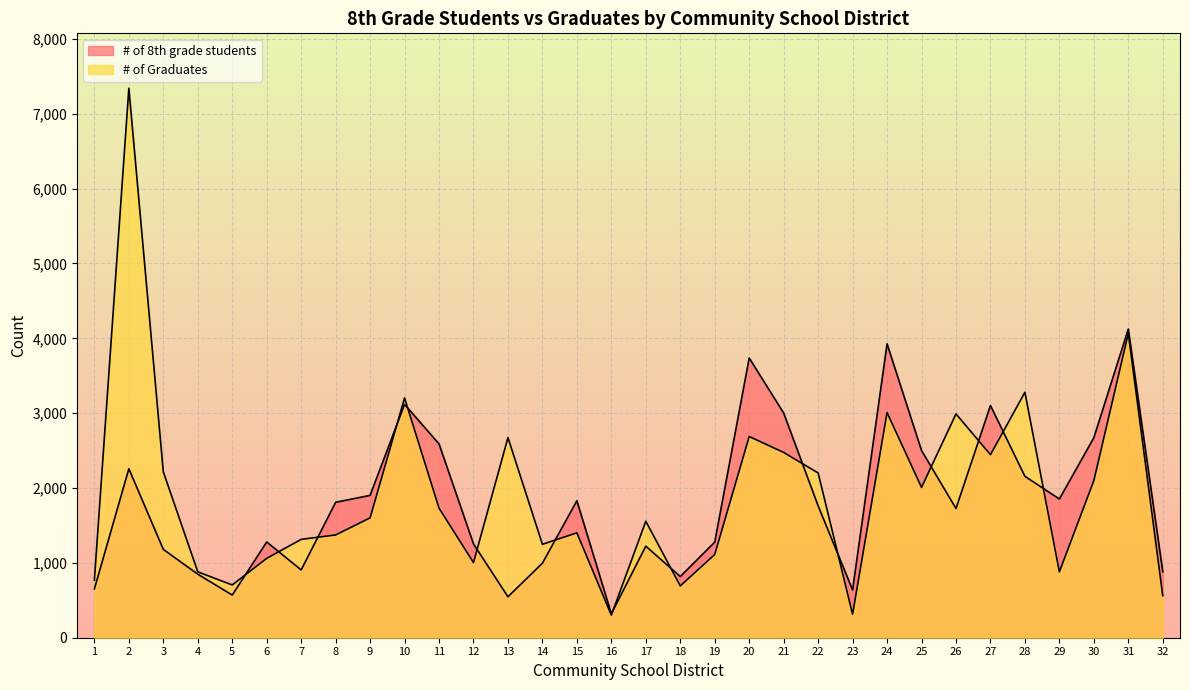

How many values in the # of 8th grade students series are below 1762?

16